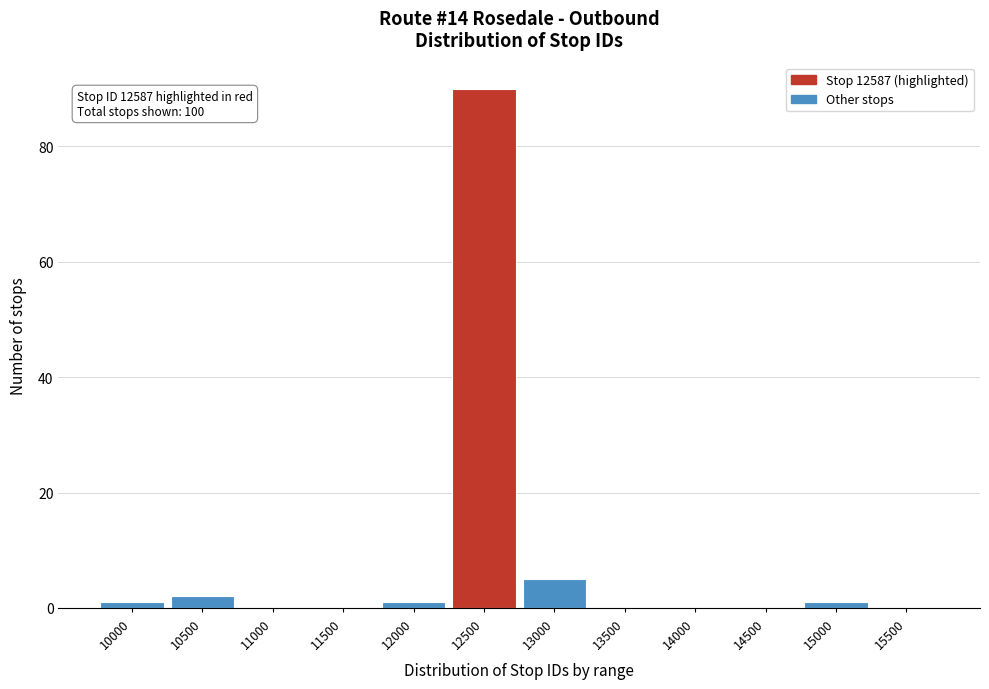

Reading left to right, extract all data points from this chart.

10000=1	10500=2	11000=0	11500=0	12000=1	12500=90	13000=5	13500=0	14000=0	14500=0	15000=1	15500=0